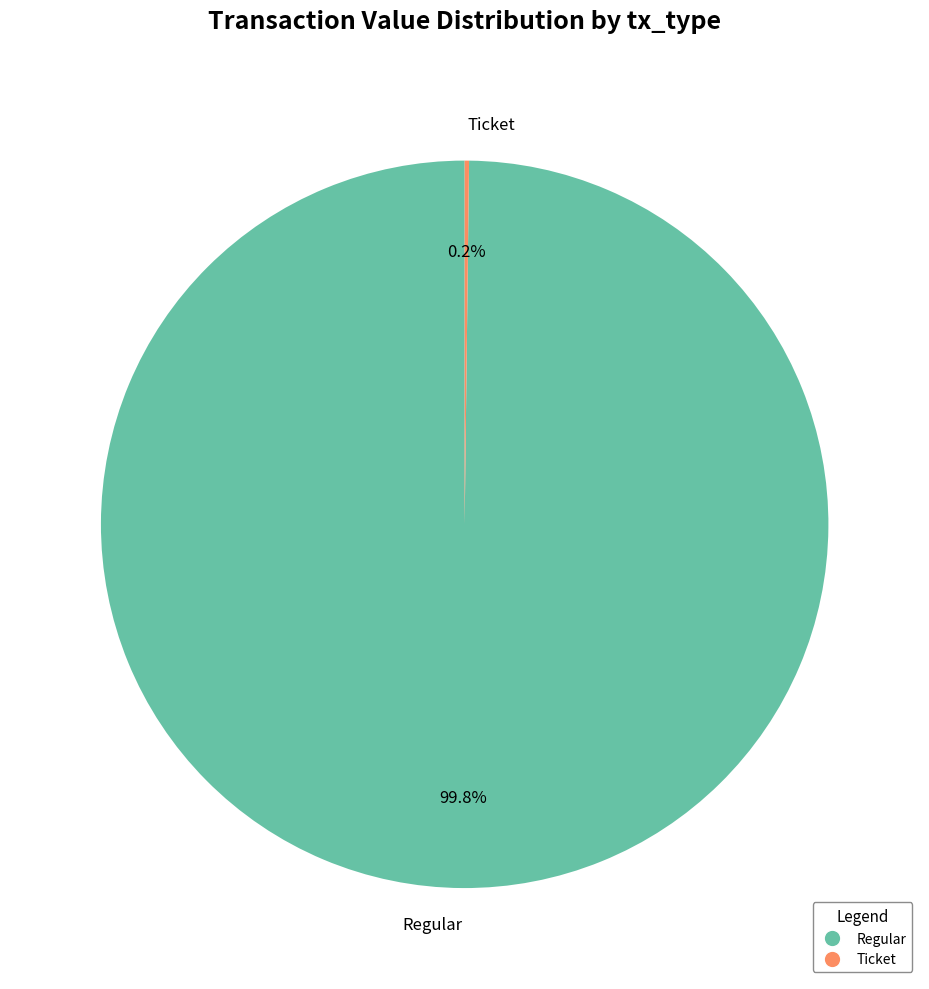

Which slice represents more than half of the pie?

Regular